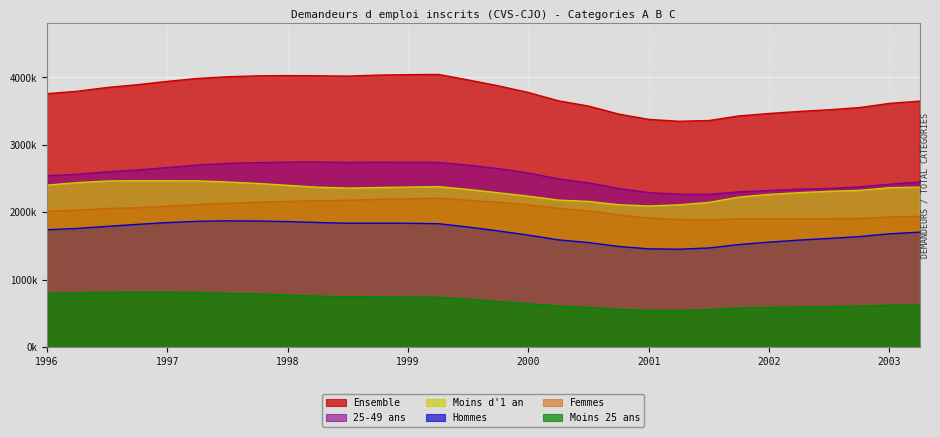

True or false: Ensemble and Hommes cross at least once.

False